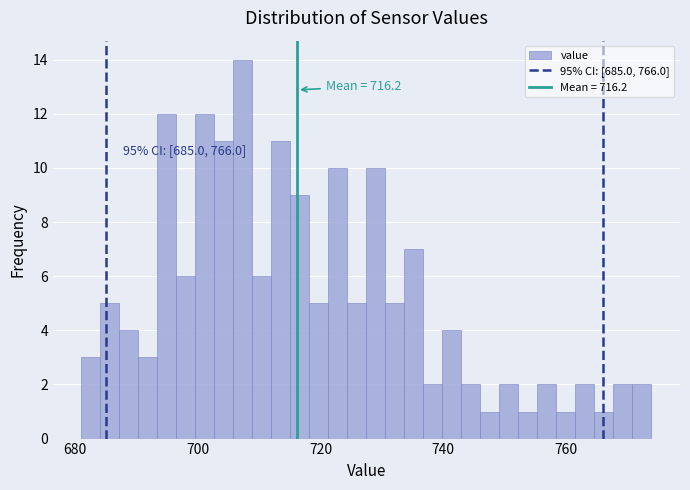

Read against the x-axis, roughly where is the centre of the tallest bar?

708